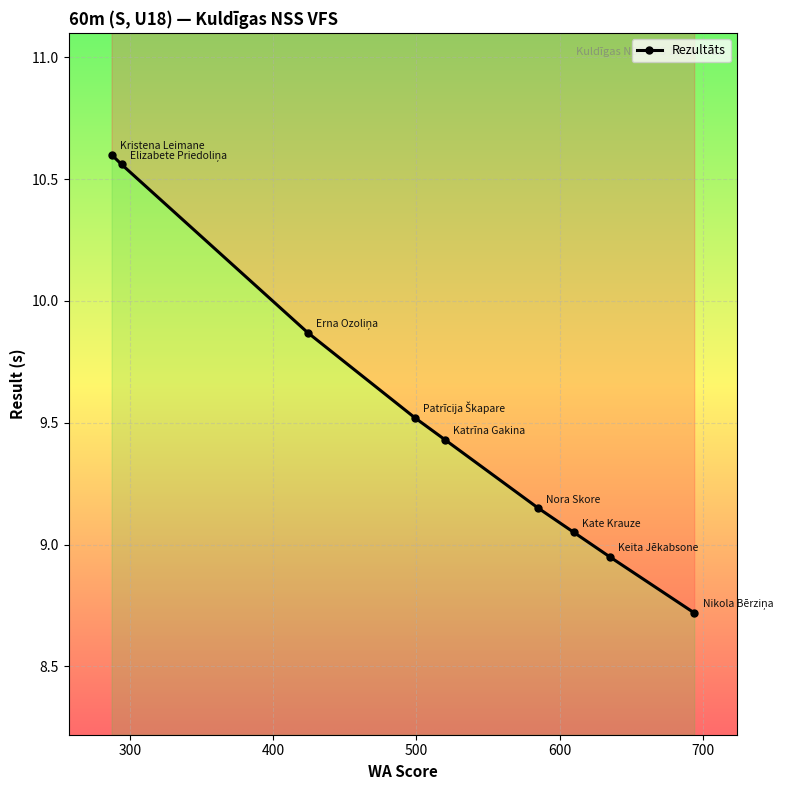

What is the smallest value displayed?

8.7